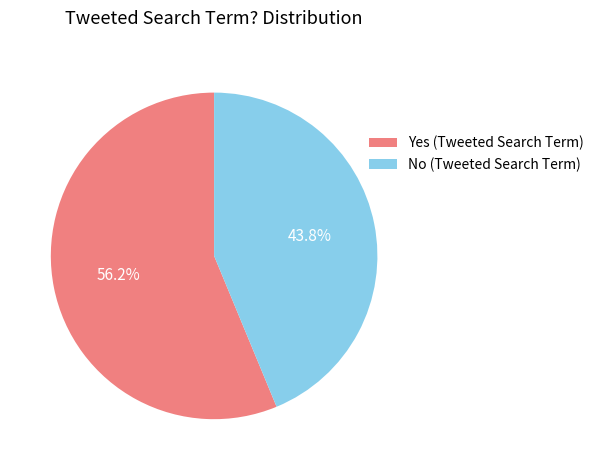

Is the sum of No (Tweeted Search Term) and Yes (Tweeted Search Term) greater than half?

Yes